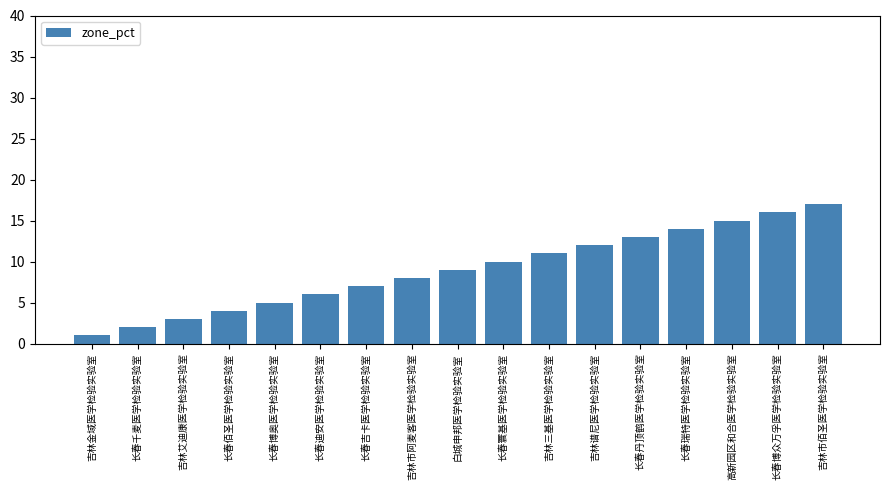

What is the label of the 12th bar from the left?

吉林谱尼医学检验实验室